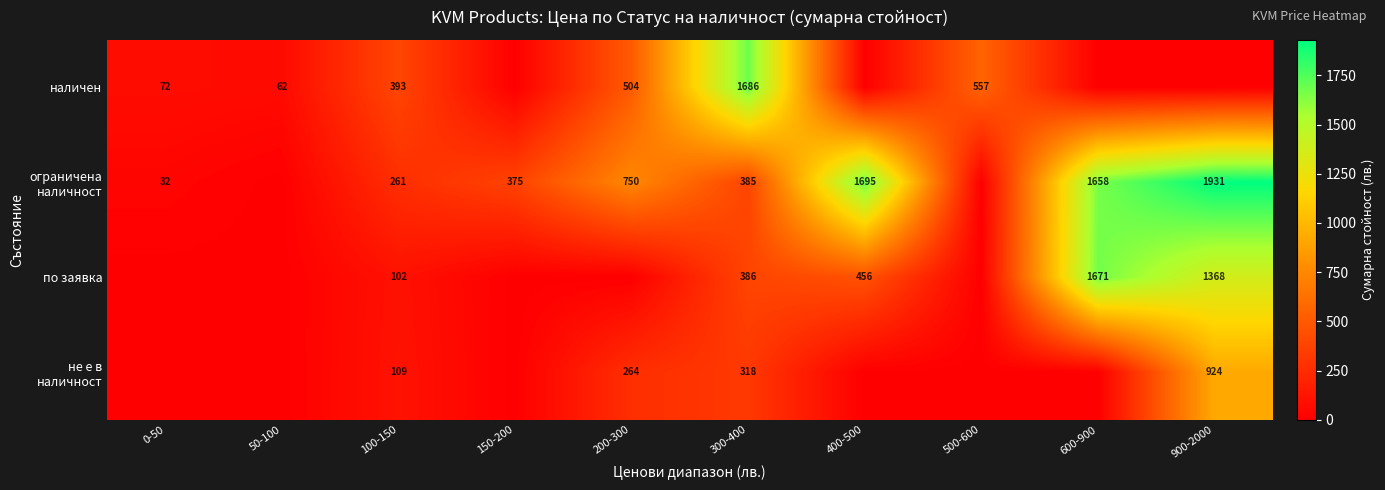

What is the sum of the по заявка values at 900-2000 and 600-900?

3039